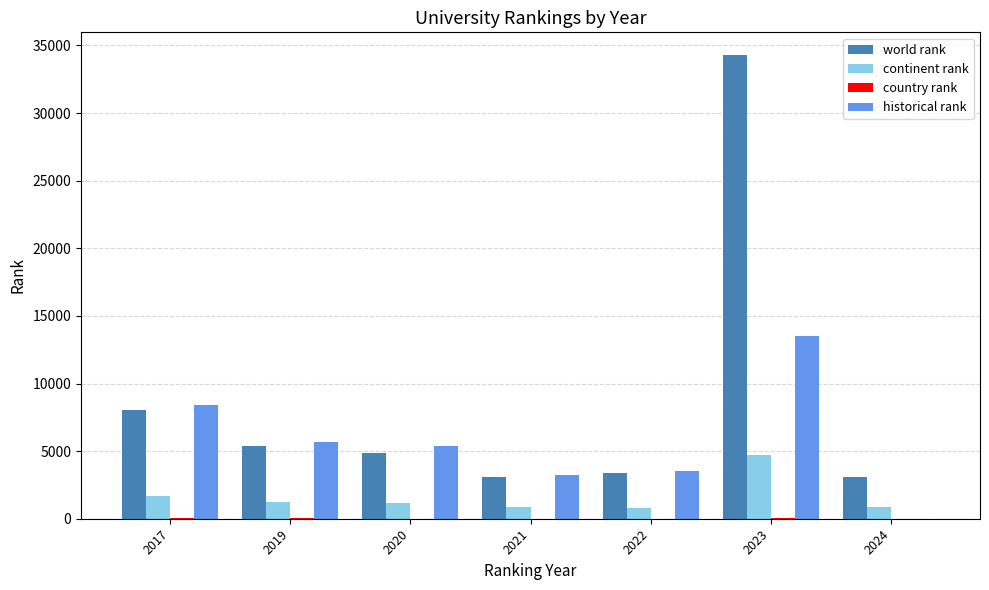

Are the bars grouped side by side (vs. stacked)?

Yes